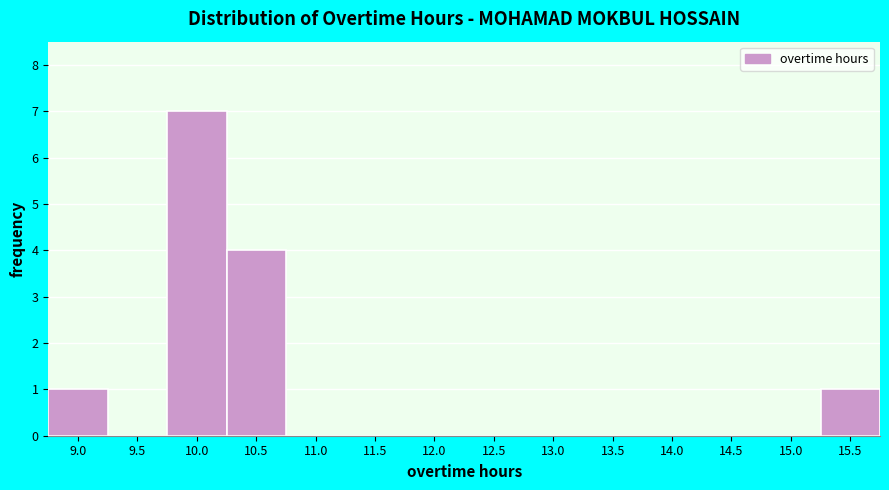

Reading left to right, extract all data points from this chart.

9.0=1	9.5=0	10.0=7	10.5=4	11.0=0	11.5=0	12.0=0	12.5=0	13.0=0	13.5=0	14.0=0	14.5=0	15.0=0	15.5=1